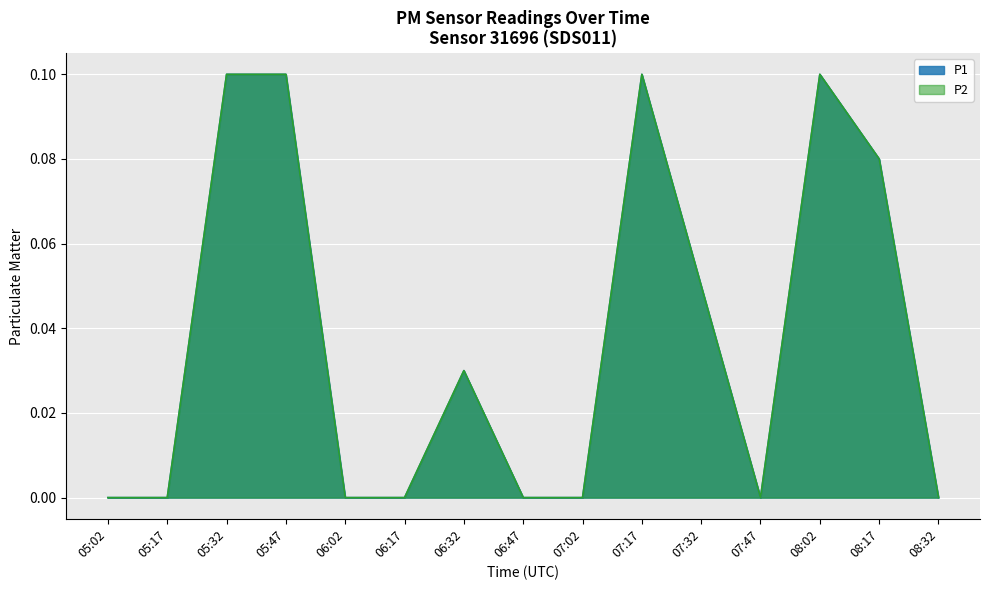

Does the chart display data point markers on the line(s)?

No